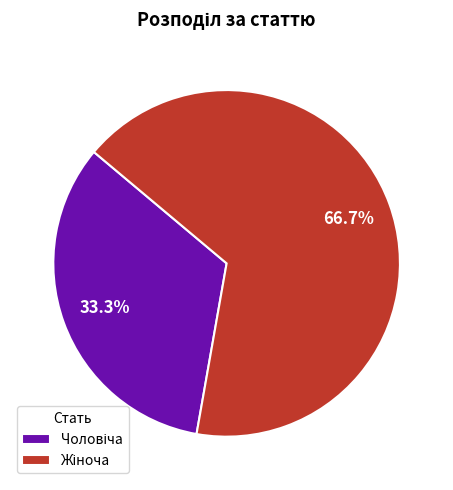

Is there a majority slice in this chart?

Yes